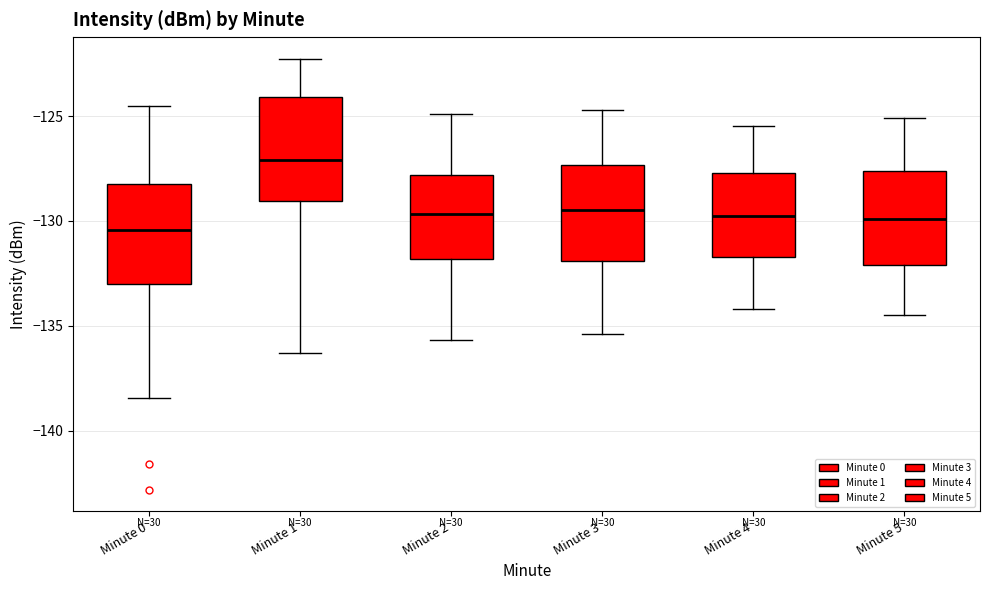

Which box's median line is the highest?

Minute 1